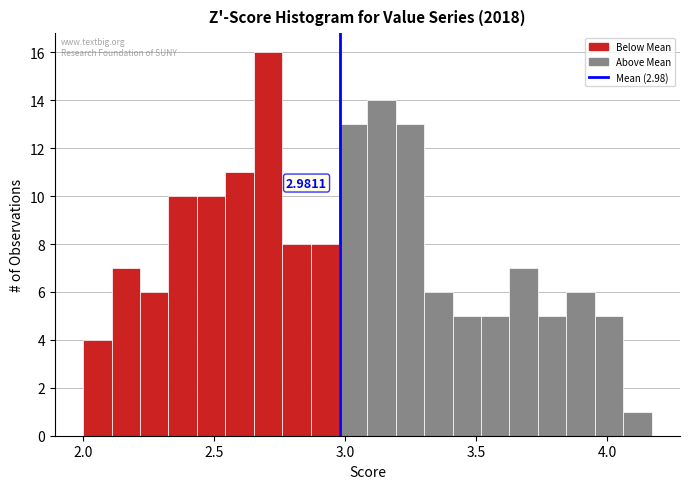

Around what value on the x-axis is the tallest bar? Give the approximate position of its centre, as read against the axis.

2.70